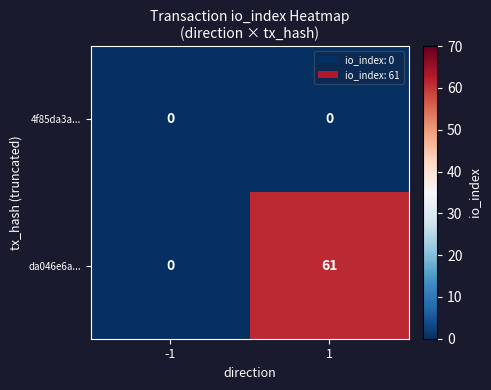

True or false: 4f85da3a... has a value of 0 at 1.

True